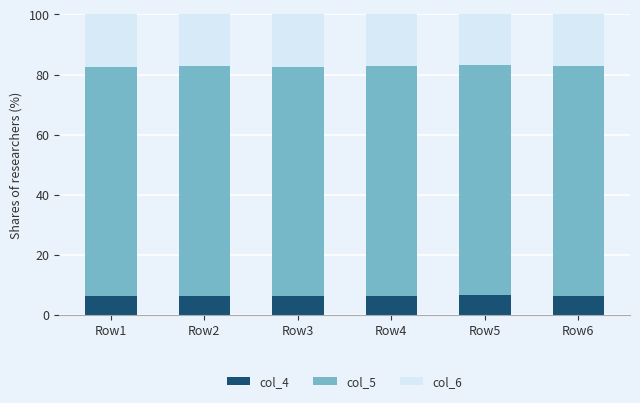

What is the sum of the col_4 values at Row5 and Row4?

12.9